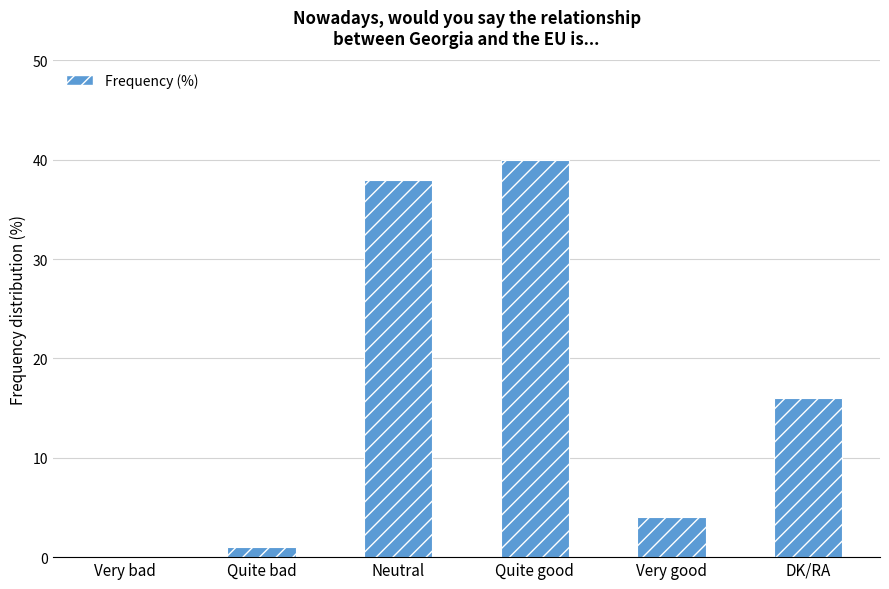

What is the maximum value shown in the chart?

40